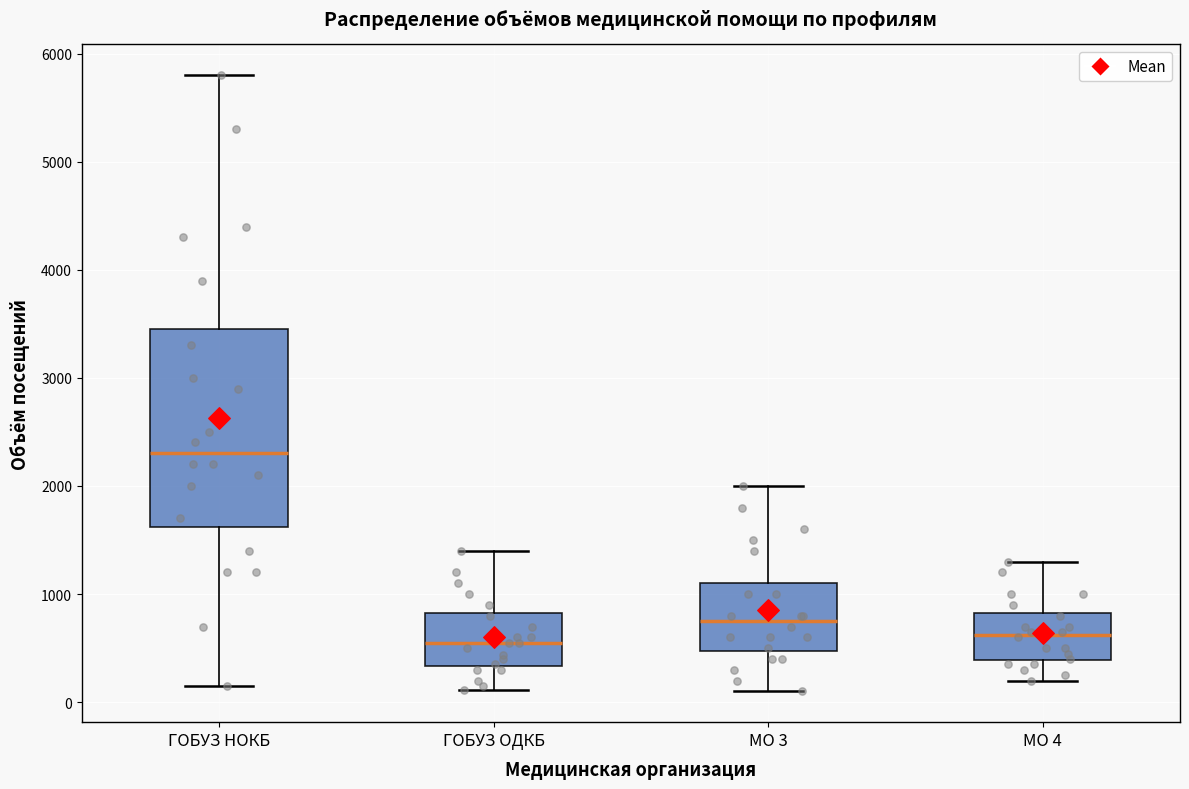

Reading left to right, read every box against the y-axis: the position of its median line, the range the box covers, and the ends of its whiskers. The values are not printed on the chart, so give them approximately, as read against the axis.

ГОБУЗ НОКБ: median 2300, box 1600 to 3500, whiskers 200 to 5800
ГОБУЗ ОДКБ: median 600, box 300 to 800, whiskers 100 to 1400
МО 3: median 800, box 500 to 1100, whiskers 100 to 2000
МО 4: median 600, box 400 to 800, whiskers 200 to 1300